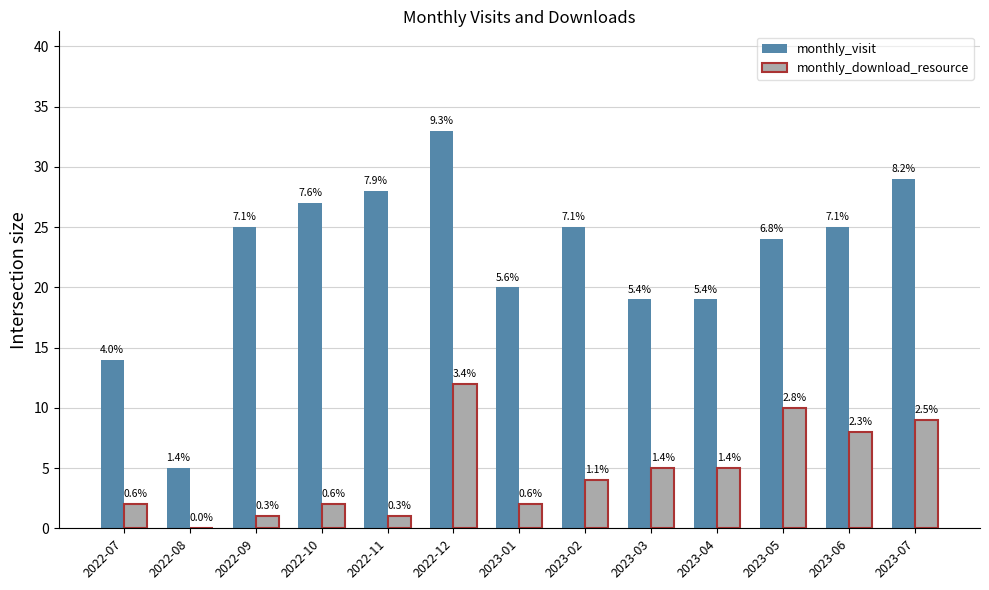

What position from the left is 2022-08?

2